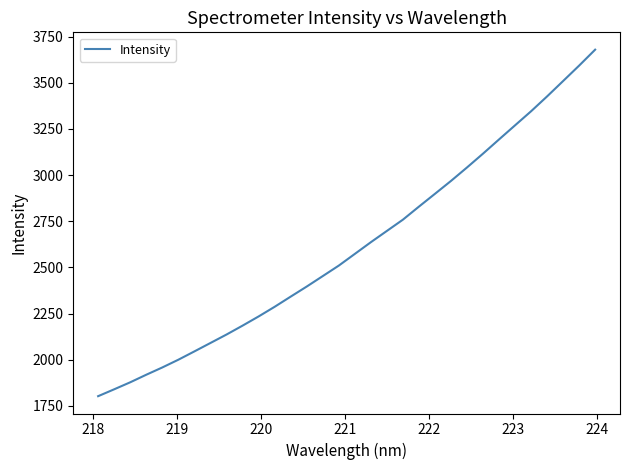

What is the smallest value displayed?

1802.8